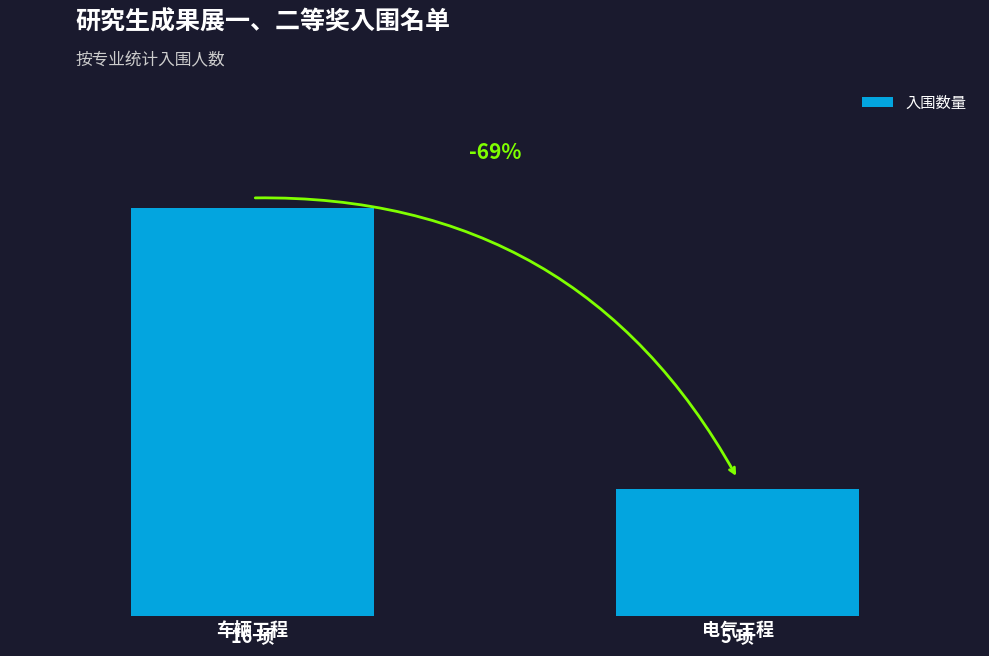

Read the value at 车辆工程.

16